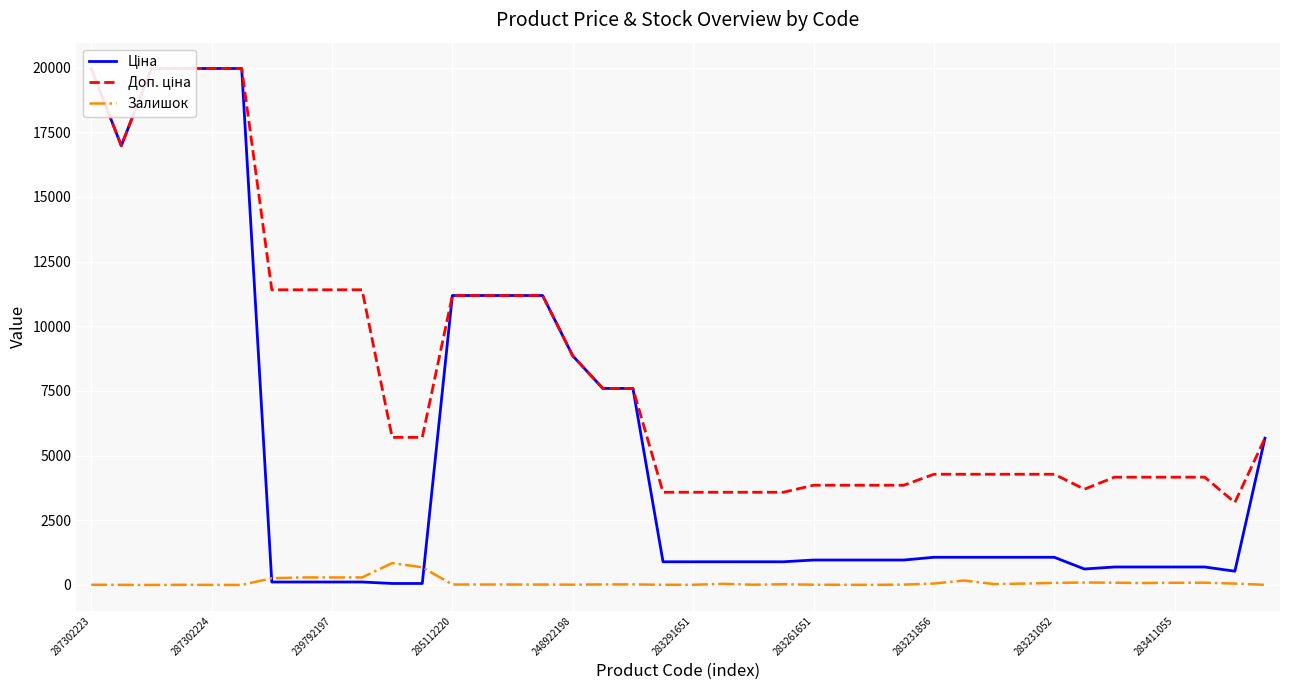

What is the lowest value of the Ціна series?

57.0